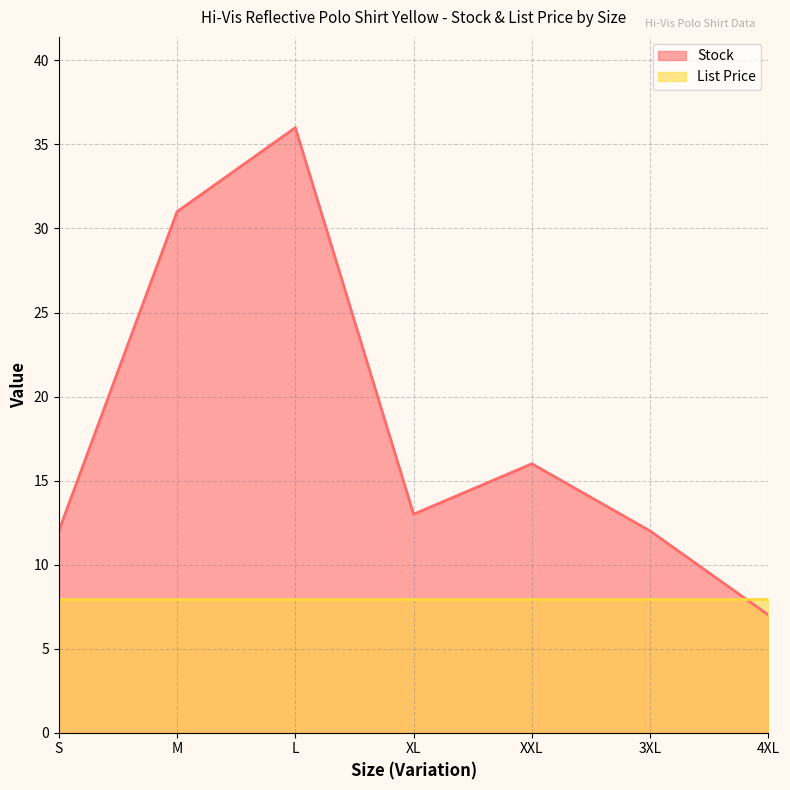

At which label is the value closest to 21?

XXL